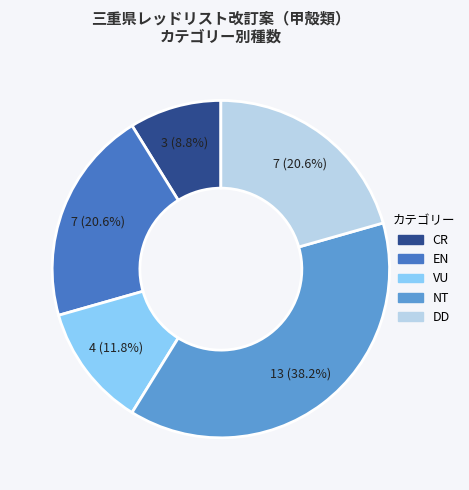

Combined, what portion of the pie is DD and EN?

41.2%